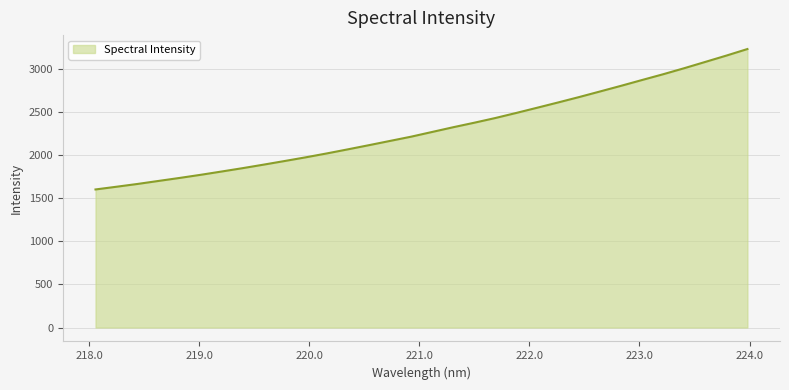

Reading right to left, what are all the values shown in this chart?

3232.4	3156.5	3083.3	3010.5	2940.5	2874.0	2806.4	2740.9	2675.7	2612.9	2551.5	2490.6	2431.5	2377.0	2324.8	2270.0	2215.2	2166.1	2116.8	2068.6	2021.2	1976.1	1933.3	1891.2	1850.2	1811.1	1772.7	1736.4	1701.6	1666.6	1634.2	1602.5